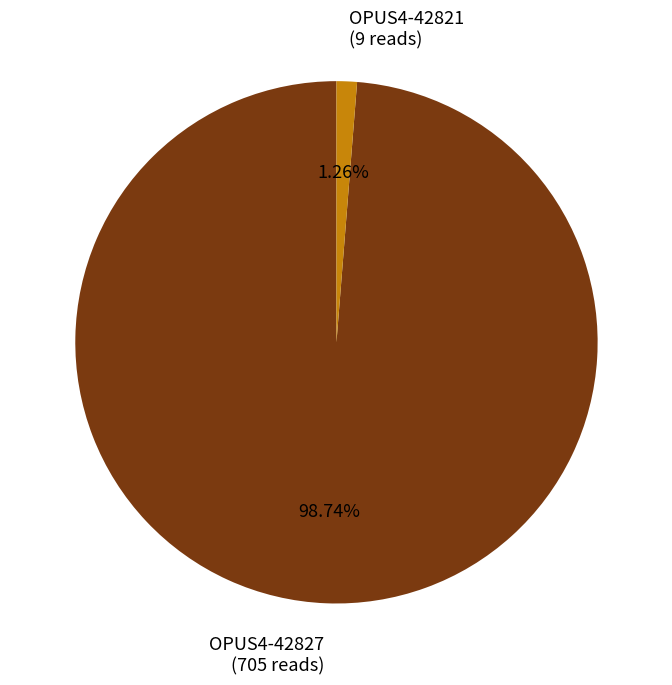

What percentage do OPUS4-42821 and OPUS4-42827 together represent?

100.0%